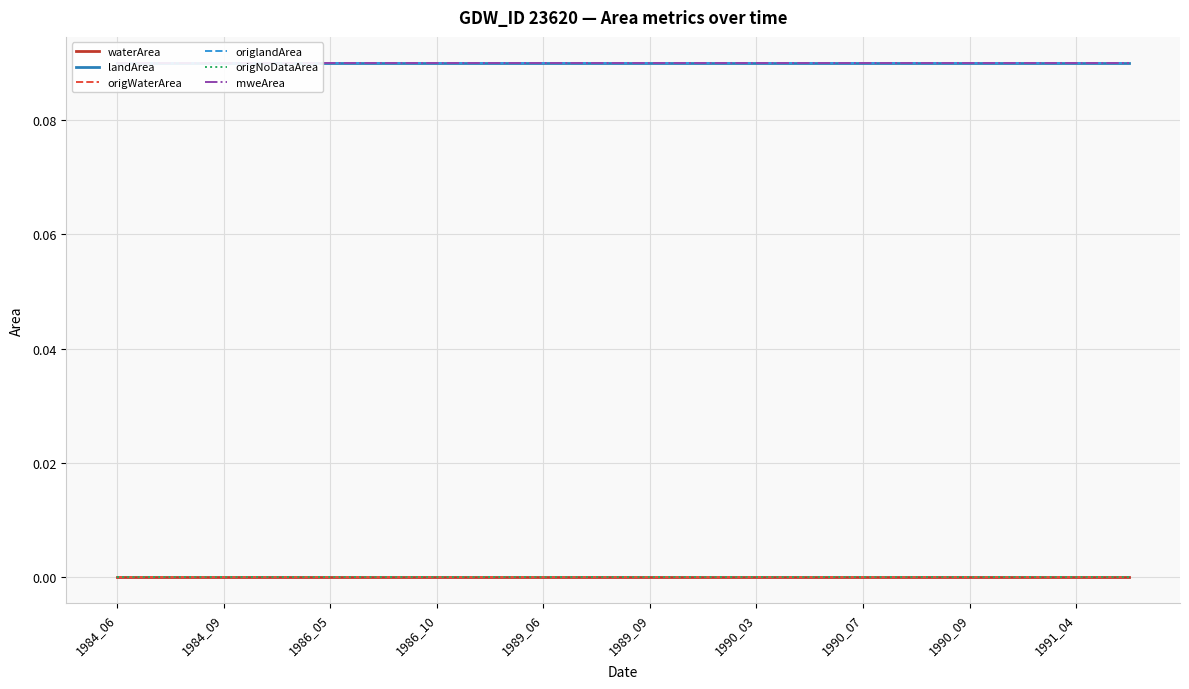

True or false: origWaterArea has more than 0 interior local peaks.

False